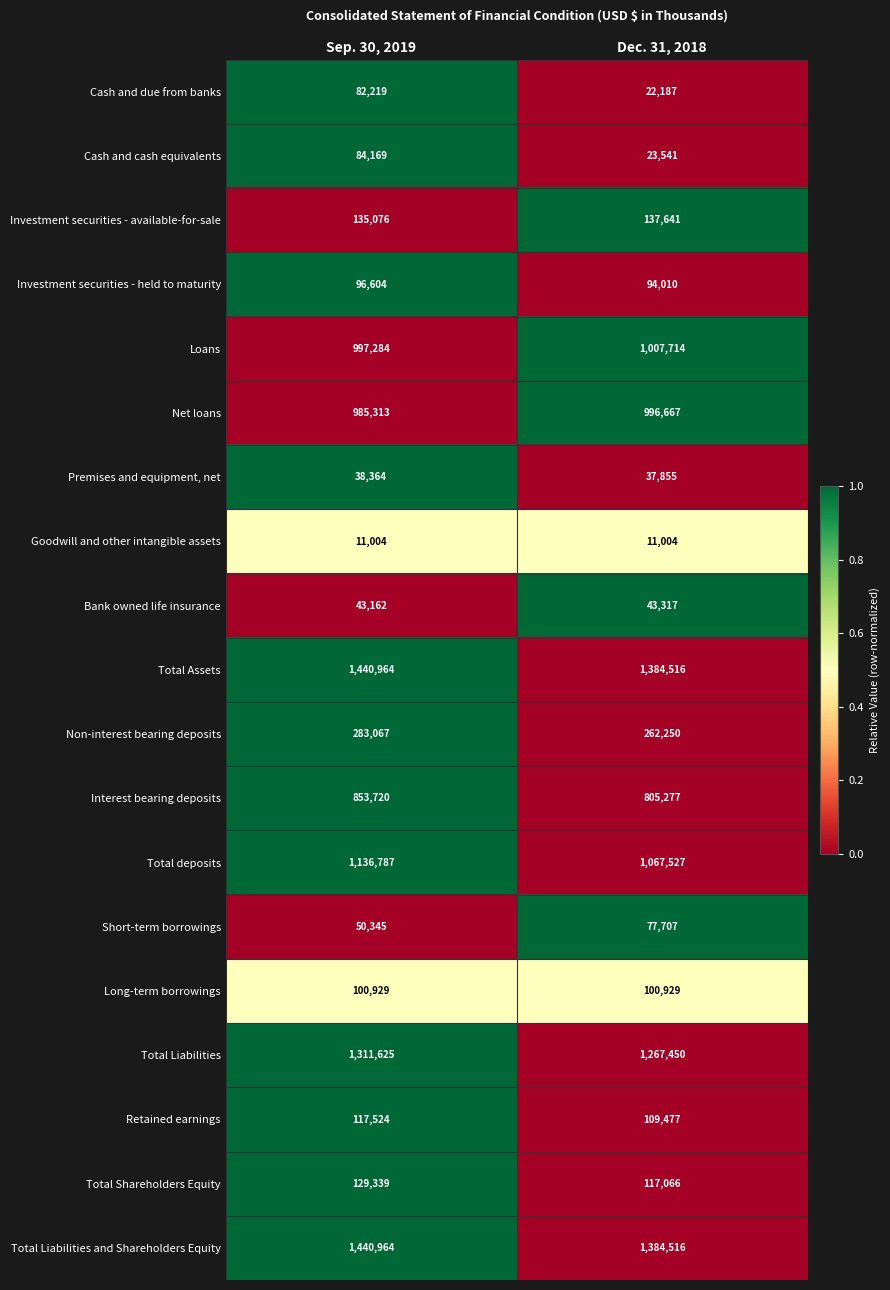

What value does the Short-term borrowings series have at Sep. 30, 2019?

50345